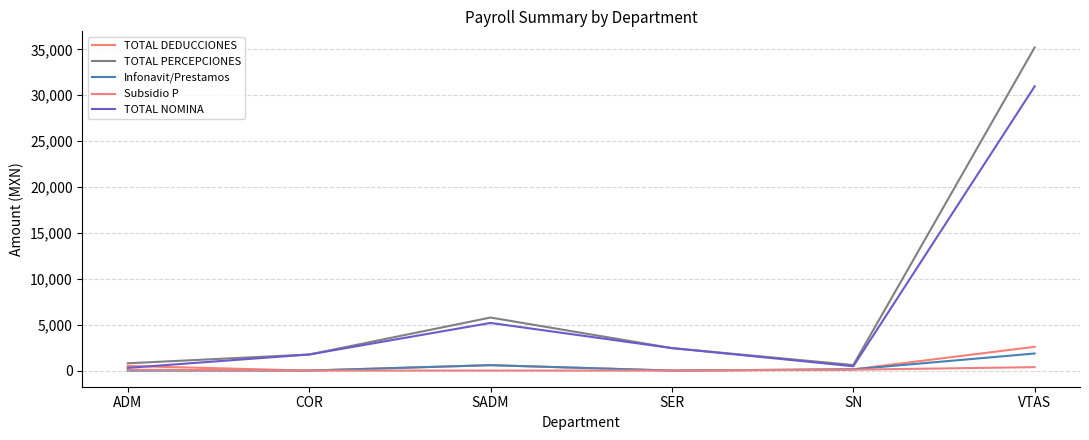

What is the difference between the second highest and minimum values in the TOTAL DEDUCCIONES series?

588.0